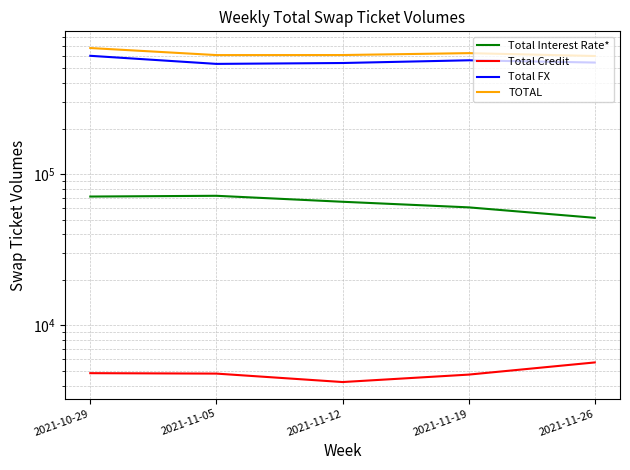

Rank the categories by Total Interest Rate* value from lowest to highest.

2021-11-26, 2021-11-19, 2021-11-12, 2021-10-29, 2021-11-05